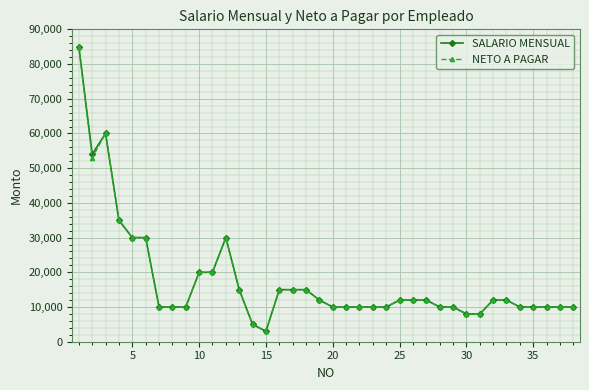

What is the minimum value shown in the chart?

3000